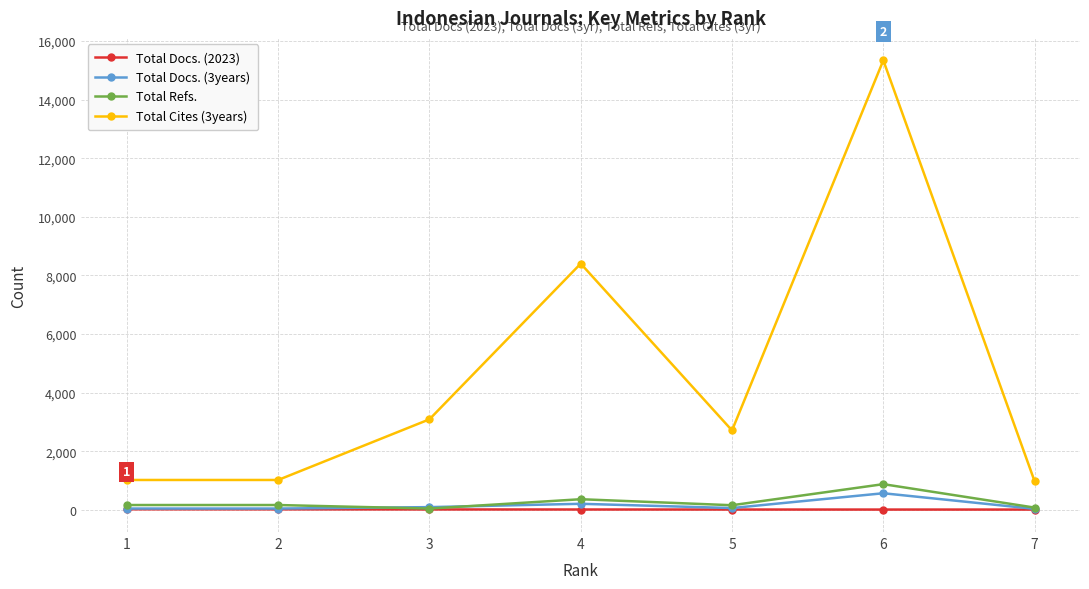

The value of Total Cites (3years) at 6 is 15337. True or false?

True